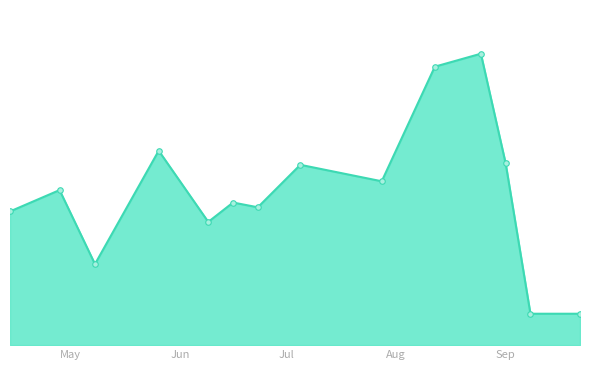

Is this an area chart (filled region under the line)?

Yes